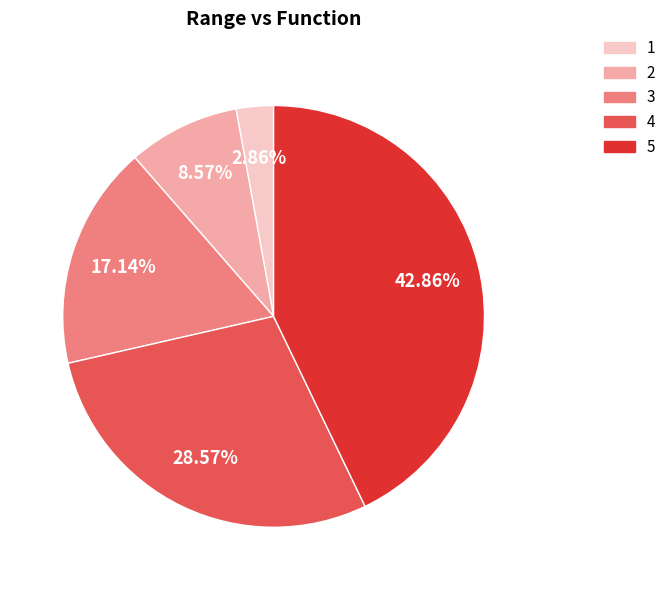

What portion of the pie excludes 5?

57.1%